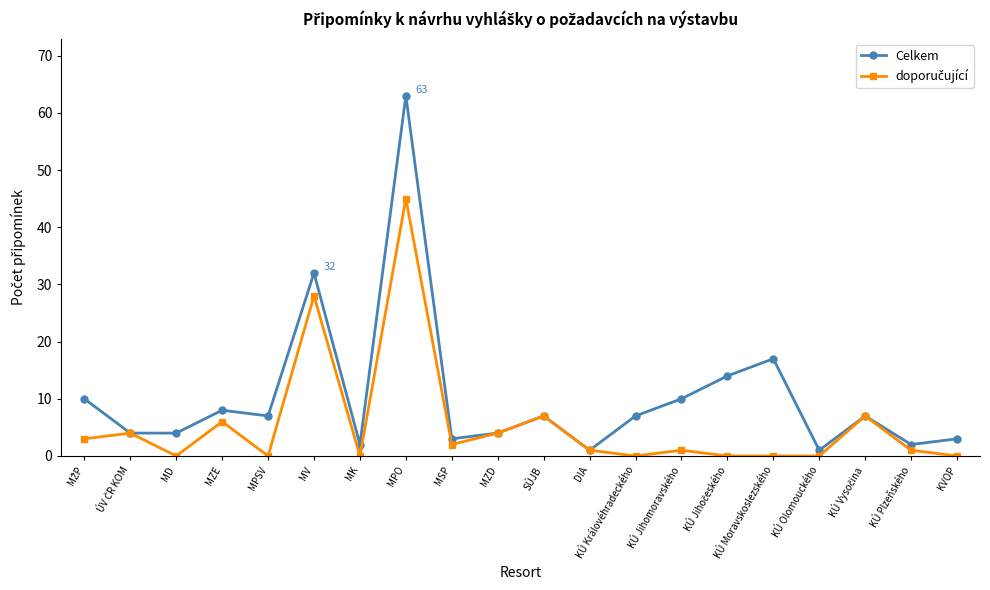

What is the average value of the Celkem series?

10